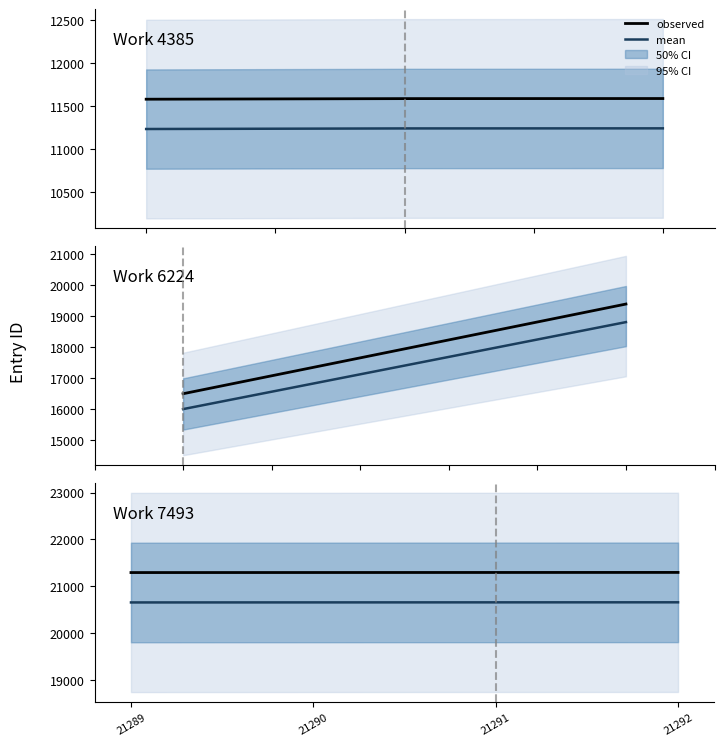

Does the chart display data point markers on the line(s)?

No